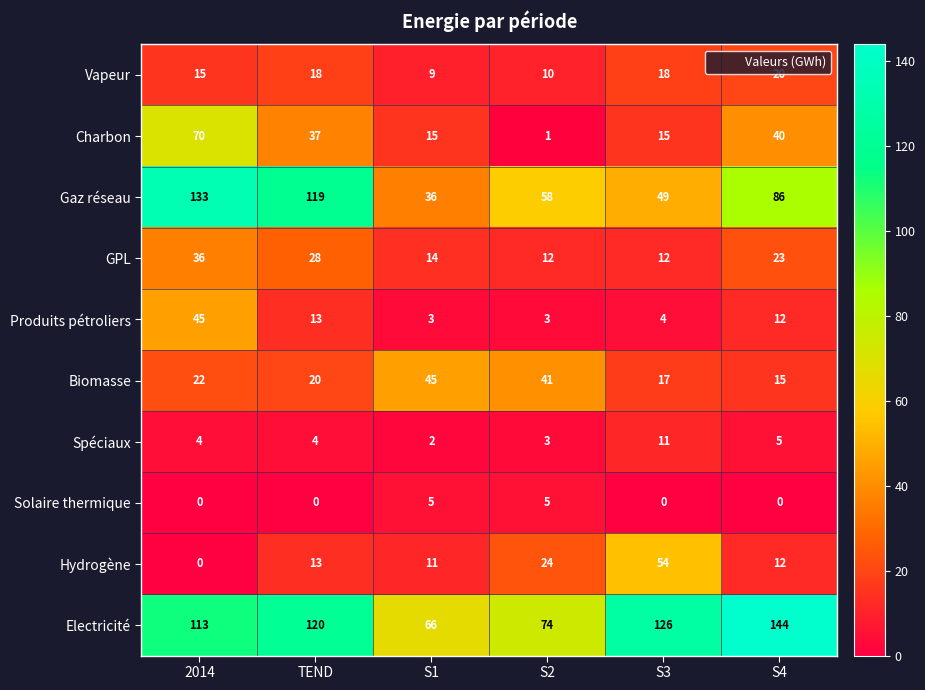

Which series has the largest range (max minus min)?

Gaz réseau